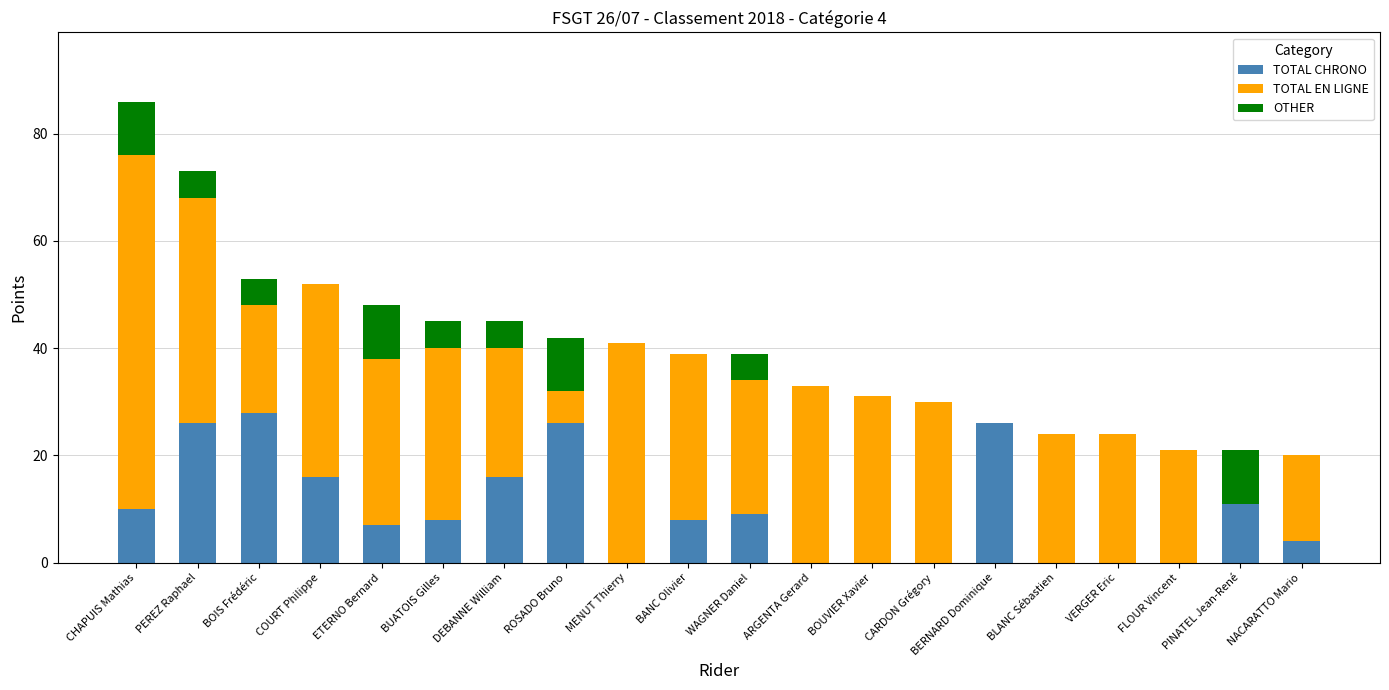

The value of TOTAL CHRONO at BLANC Sébastien is 0. True or false?

True